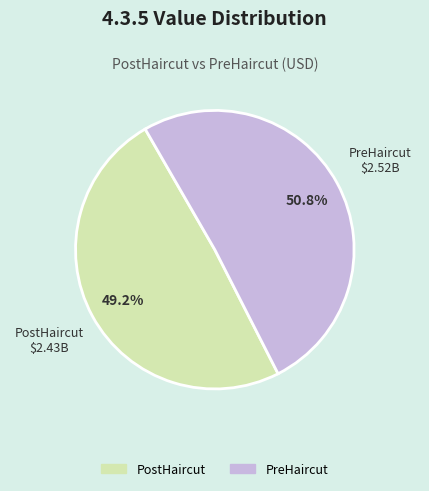

To the nearest percent, what percentage of the pie is PostHaircut?

49%